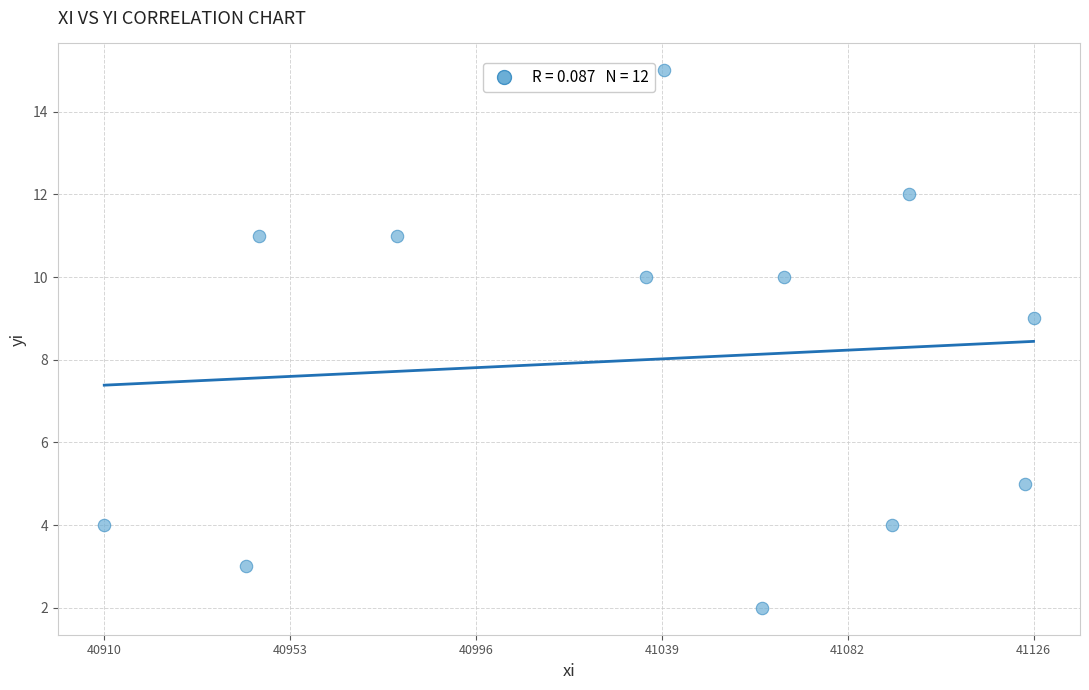

What Y value in the scatter plot is closest to 8?

9